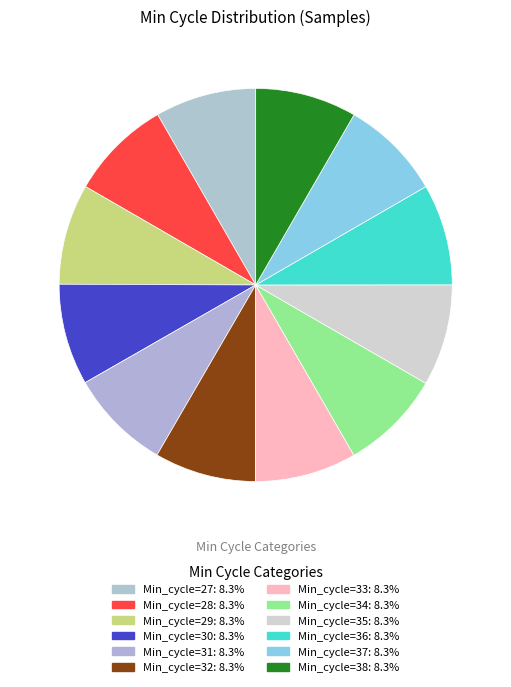

How many slices are in this pie chart?

12